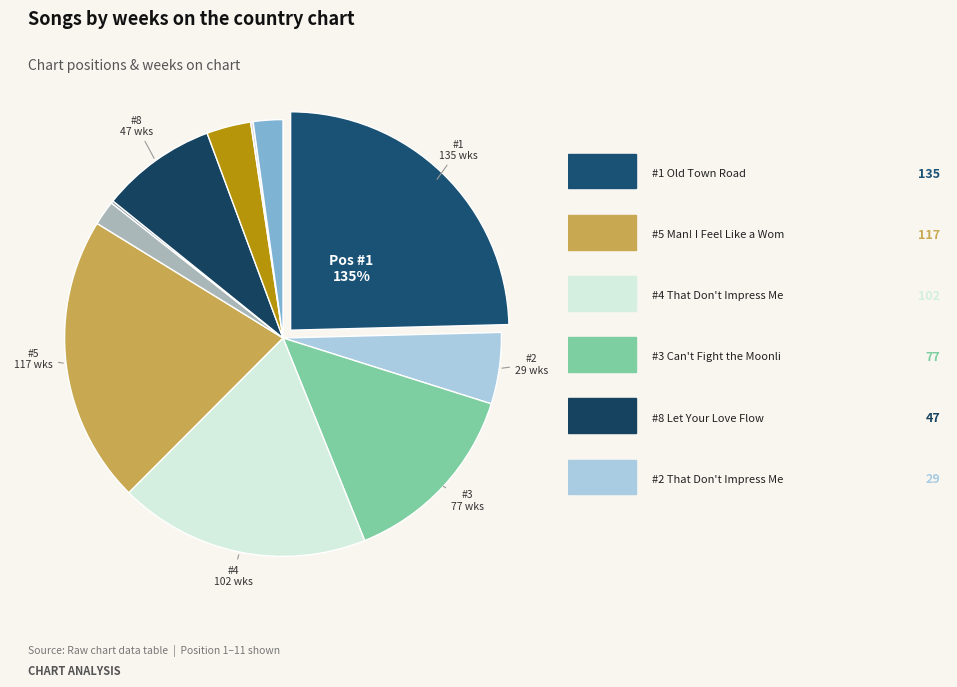

Count the number of slices in the pie.

11